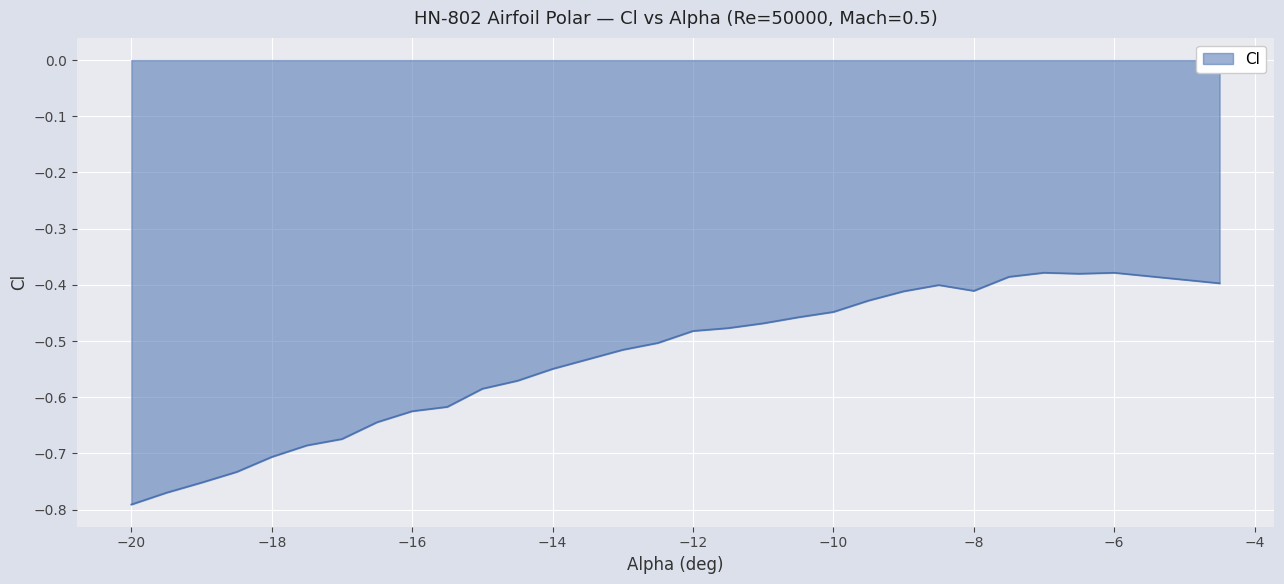

Count the number of data series in this chart.

1